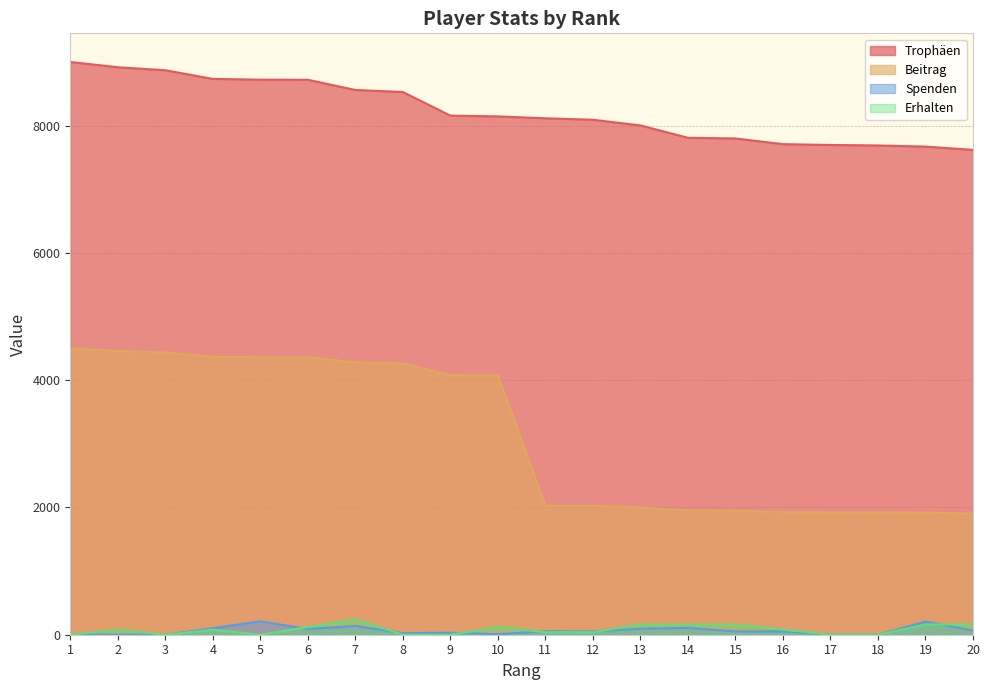

Which series has the largest total across all categories?

Trophäen